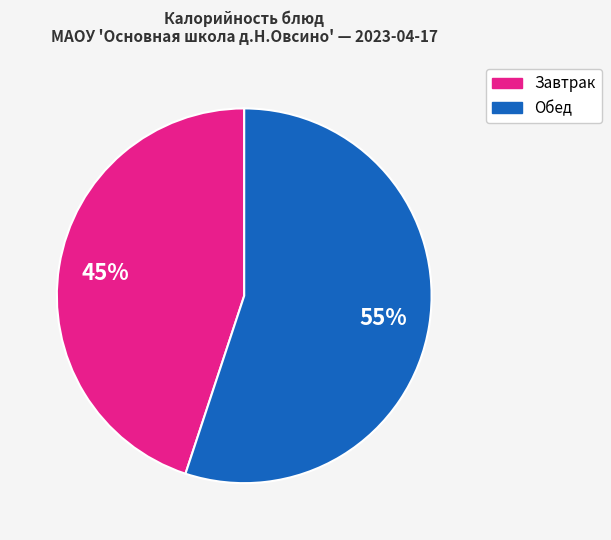

Does any single category account for the majority?

Yes